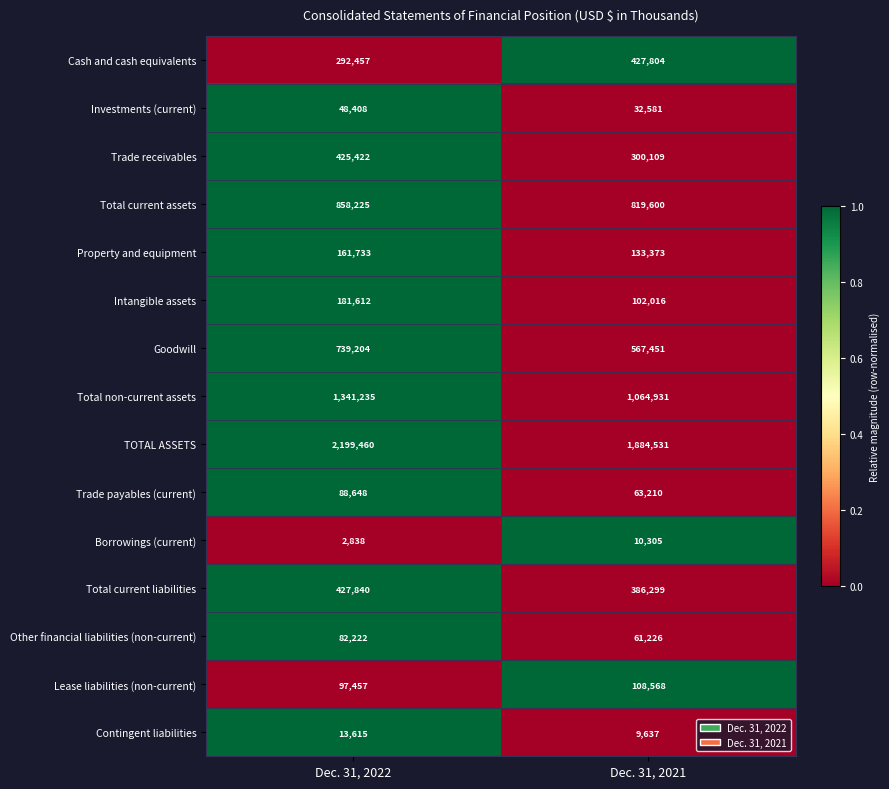

Is the value of Intangible assets at Dec. 31, 2022 greater than the value of Other financial liabilities (non-current) at Dec. 31, 2021?

Yes